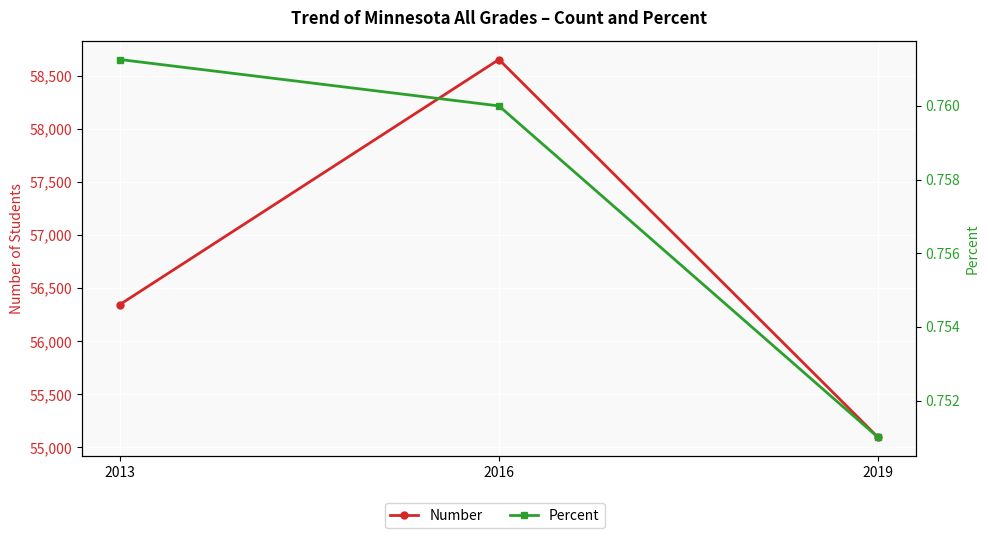

What is the average value of the Percent series?

0.8